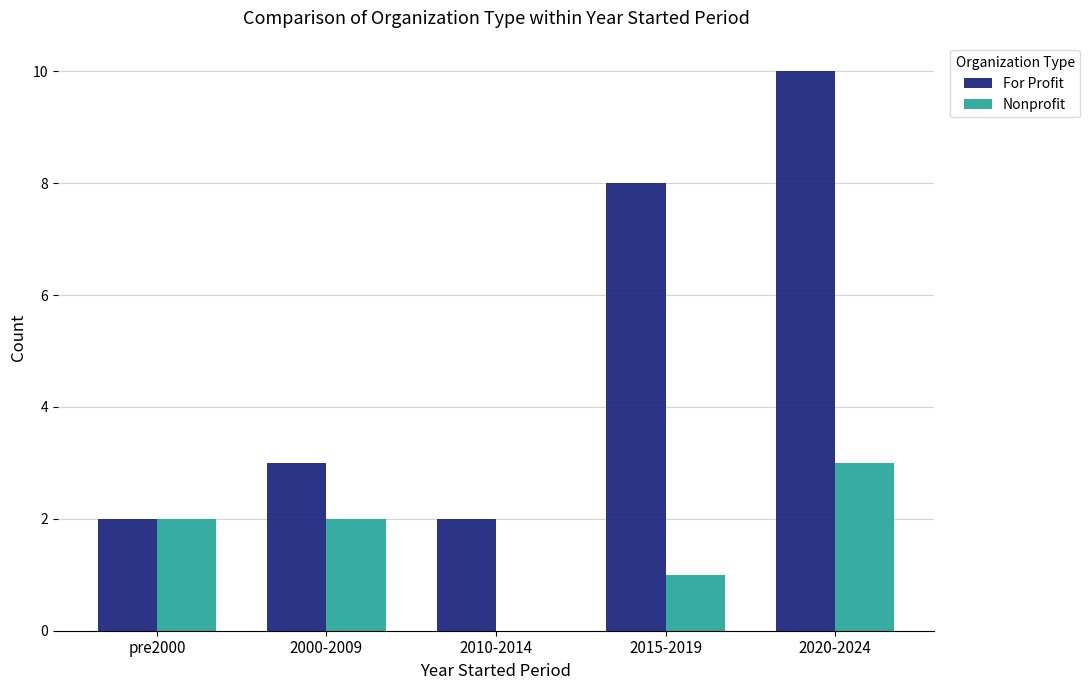

The Nonprofit series shows 1 at 2015-2019. True or false?

True